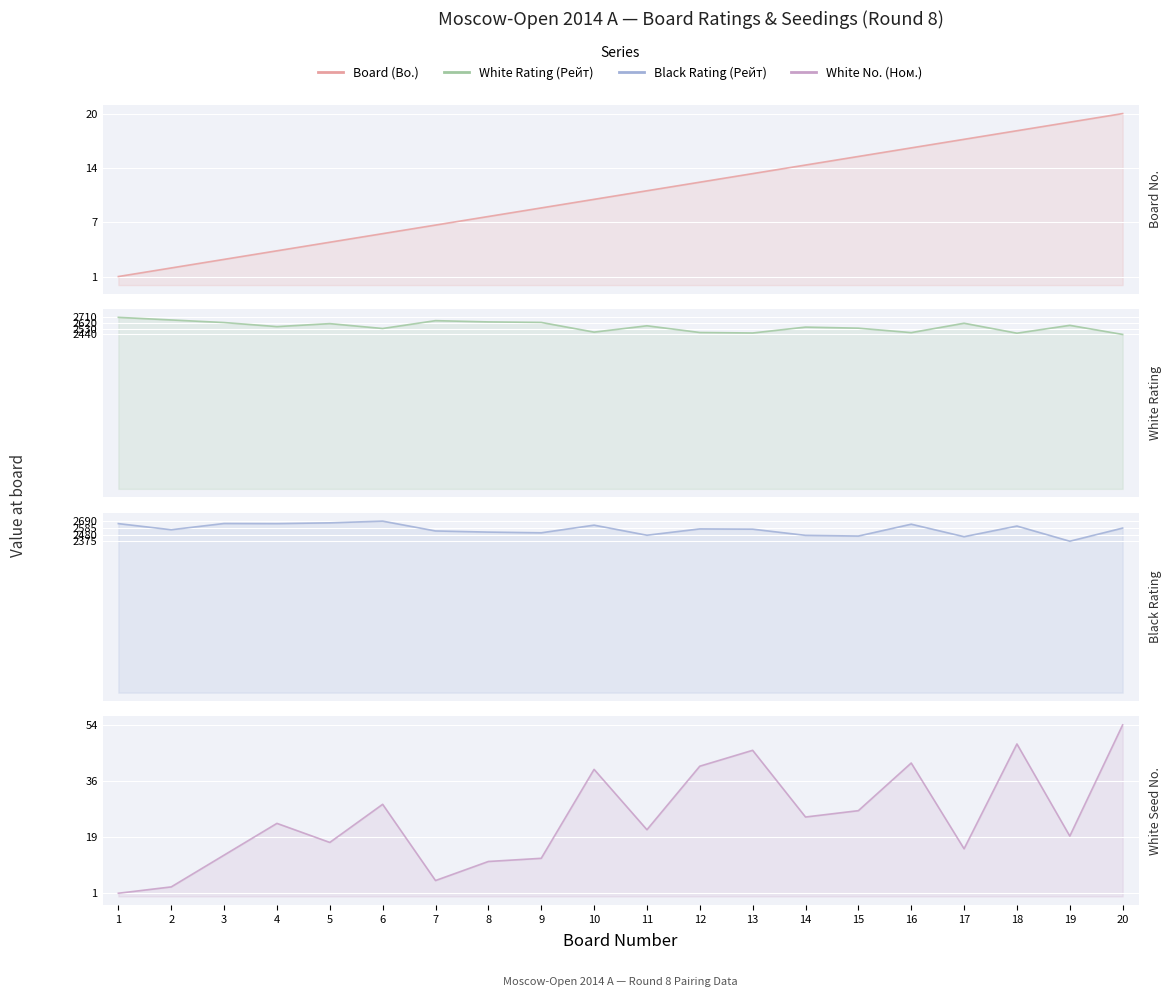

At how many categories does at least one series exceed 1131?

20